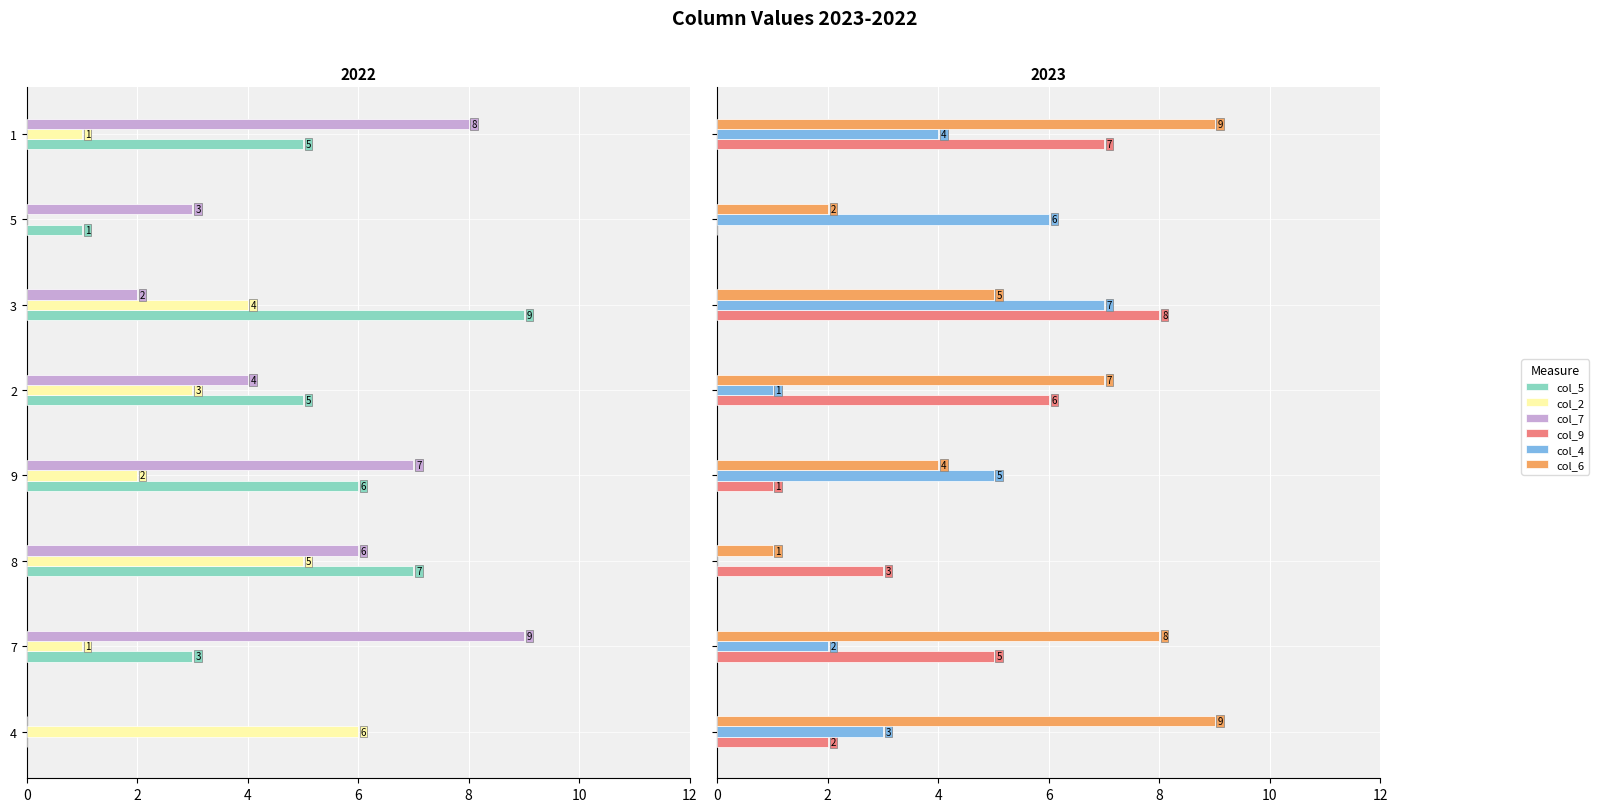

Is it true that col_5 equals 9 at 1?

False